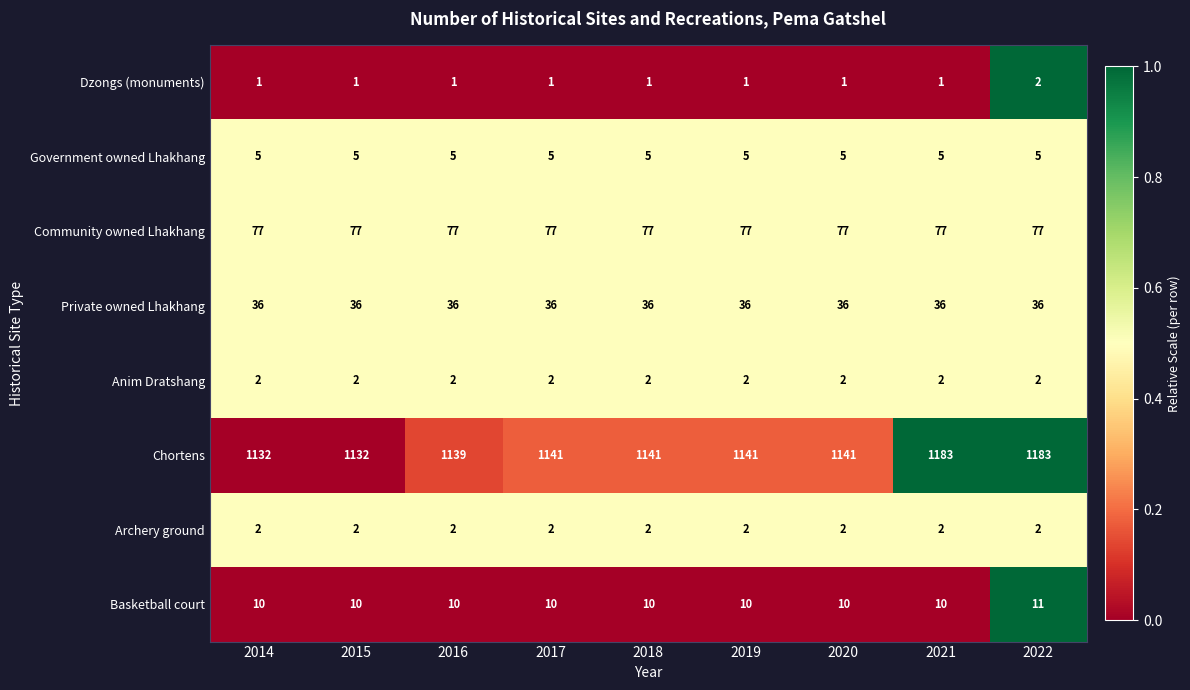

What is the difference between the highest and lowest values at 2021?

1182